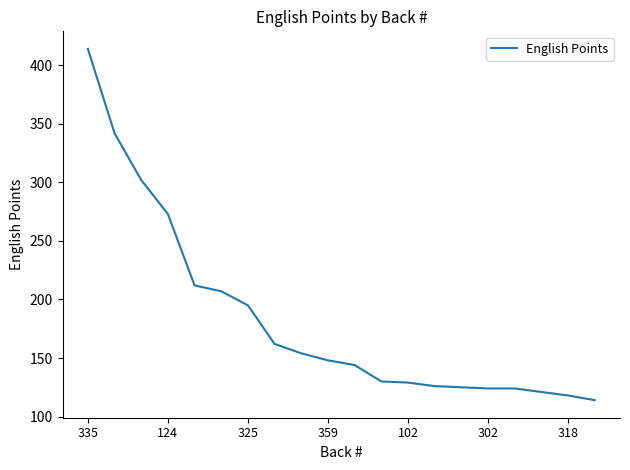

What is the smallest value displayed?

114